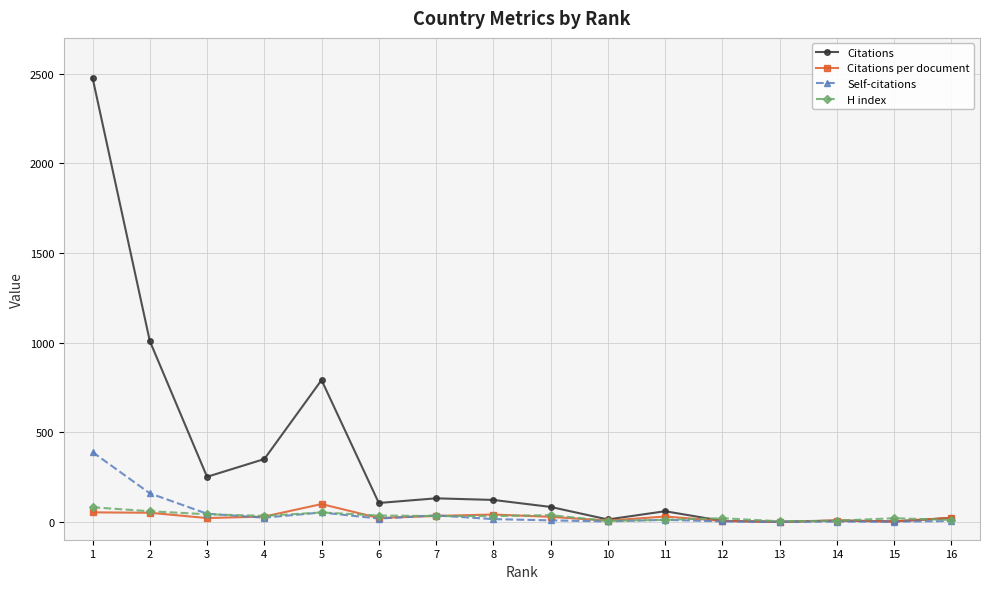

Is the value of Self-citations at 2 greater than the value of H index at 15?

Yes